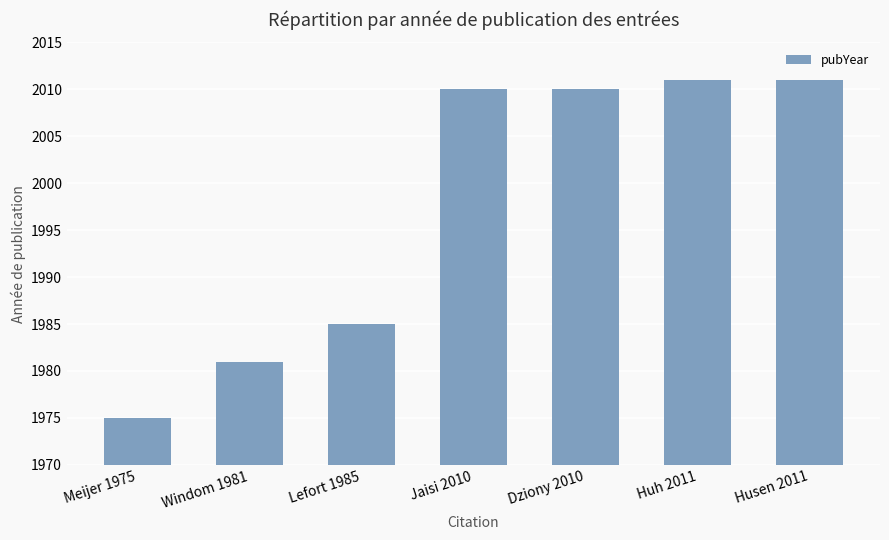

What is the difference between the values at Lefort 1985 and Jaisi 2010?

25